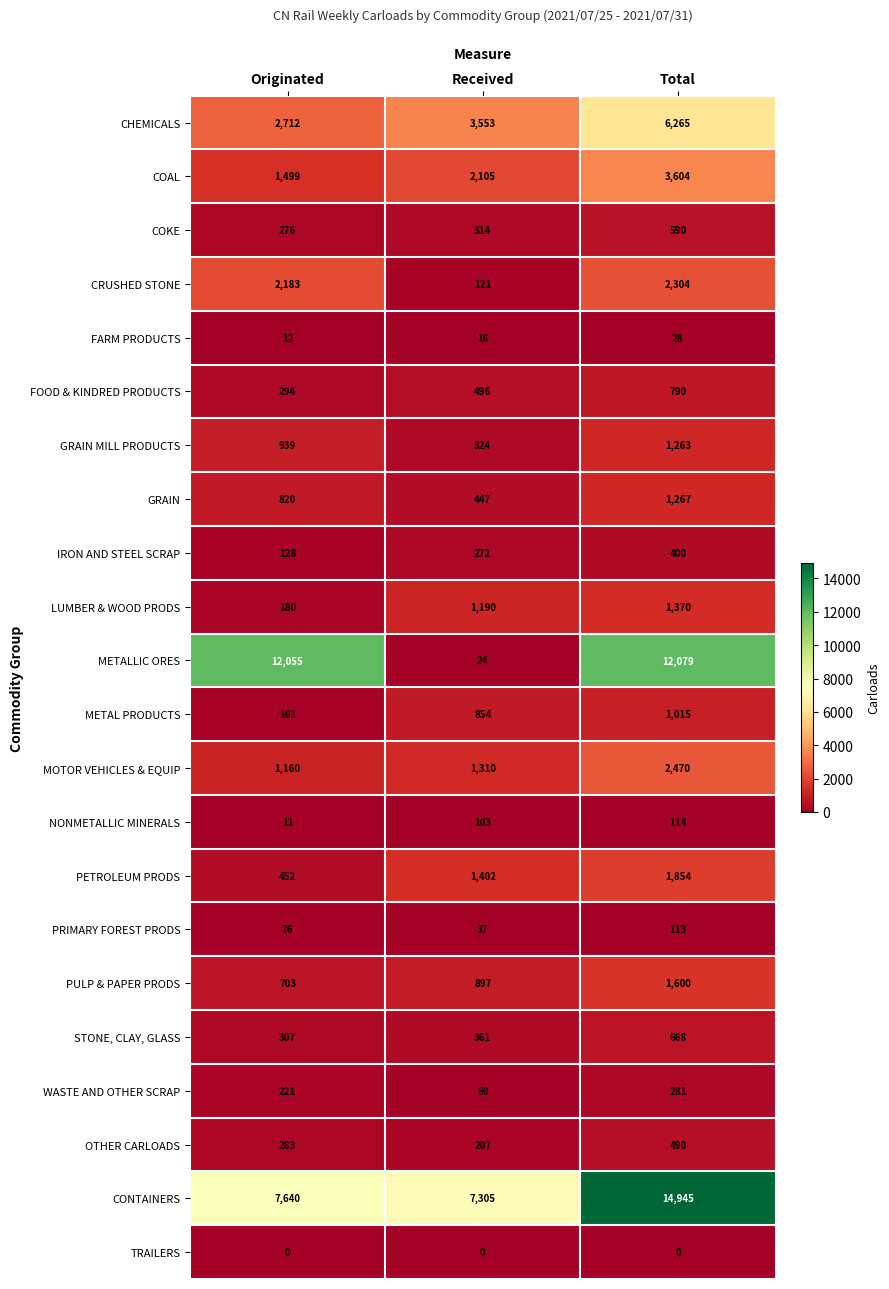

At Total, list the series in order from smallest to largest.

TRAILERS, FARM PRODUCTS, PRIMARY FOREST PRODS, NONMETALLIC MINERALS, WASTE AND OTHER SCRAP, IRON AND STEEL SCRAP, OTHER CARLOADS, COKE, STONE, CLAY, GLASS, FOOD & KINDRED PRODUCTS, METAL PRODUCTS, GRAIN MILL PRODUCTS, GRAIN, LUMBER & WOOD PRODS, PULP & PAPER PRODS, PETROLEUM PRODS, CRUSHED STONE, MOTOR VEHICLES & EQUIP, COAL, CHEMICALS, METALLIC ORES, CONTAINERS